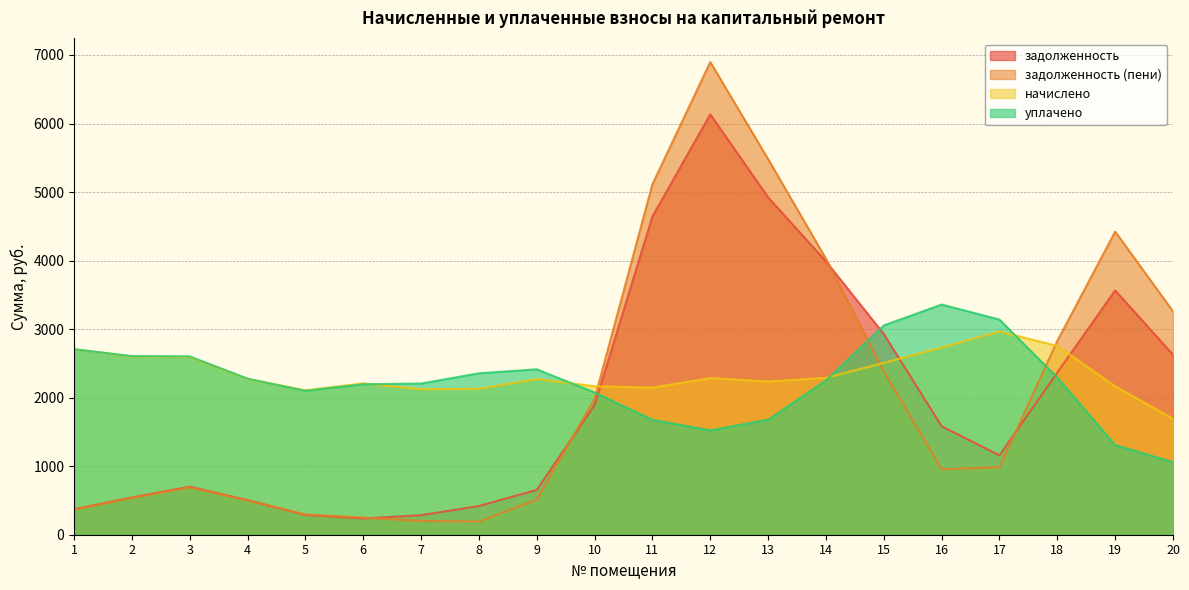

Which series ends up on top after the final intersection of уплачено and задолженность?

задолженность